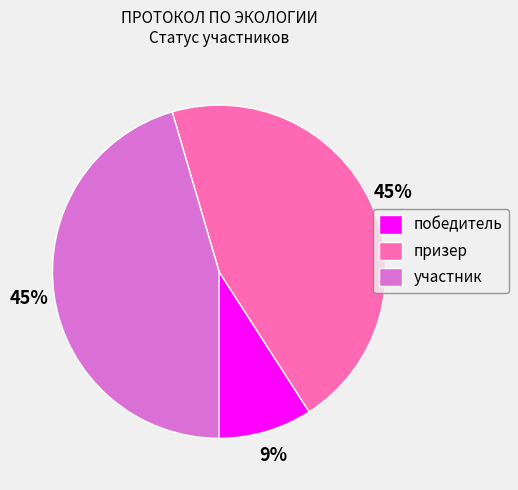

To the nearest percent, what is the combined percentage of призер and победитель?

55%